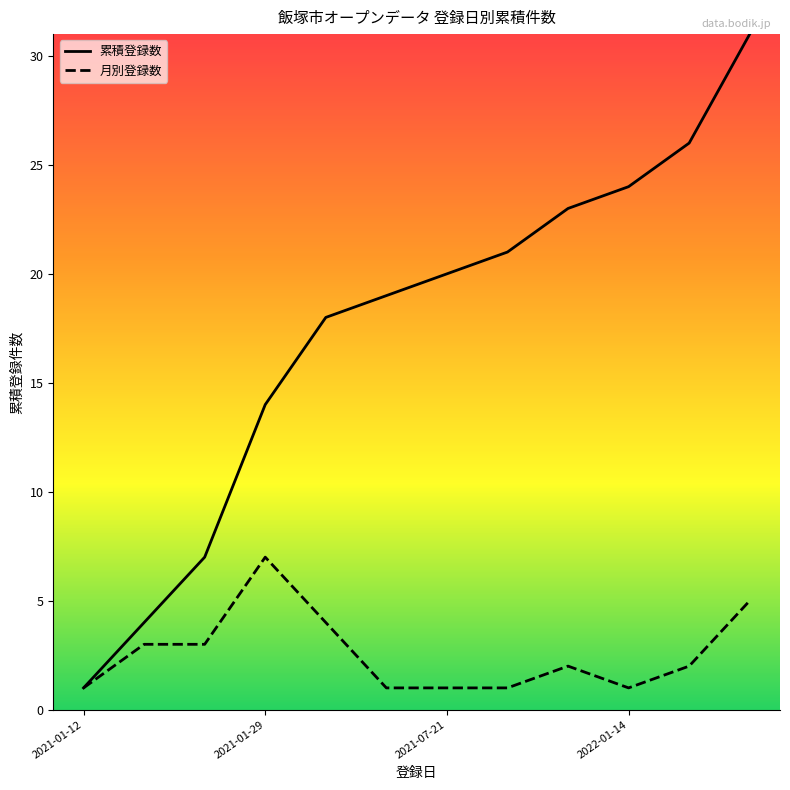

Which series has the largest range (max minus min)?

累積登録数